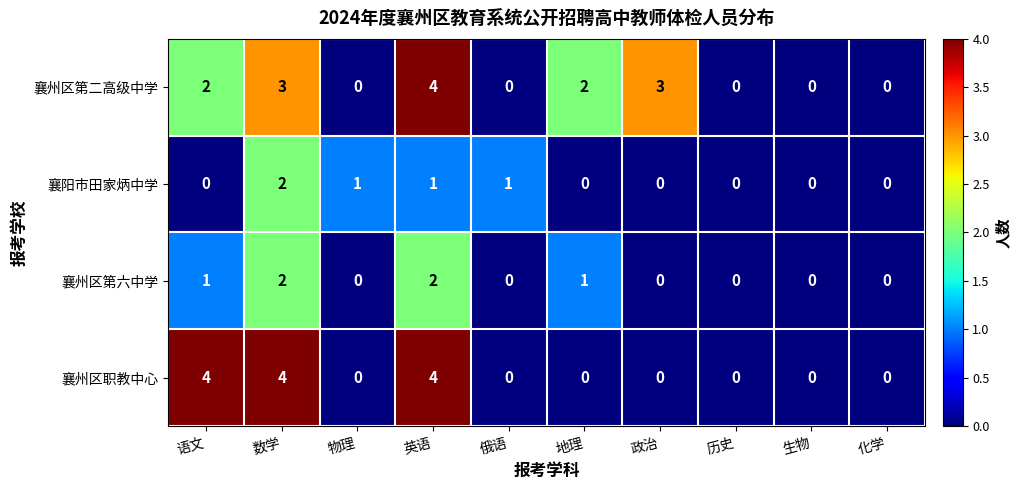

Which category has the highest value in the 襄阳市田家炳中学 series?

数学